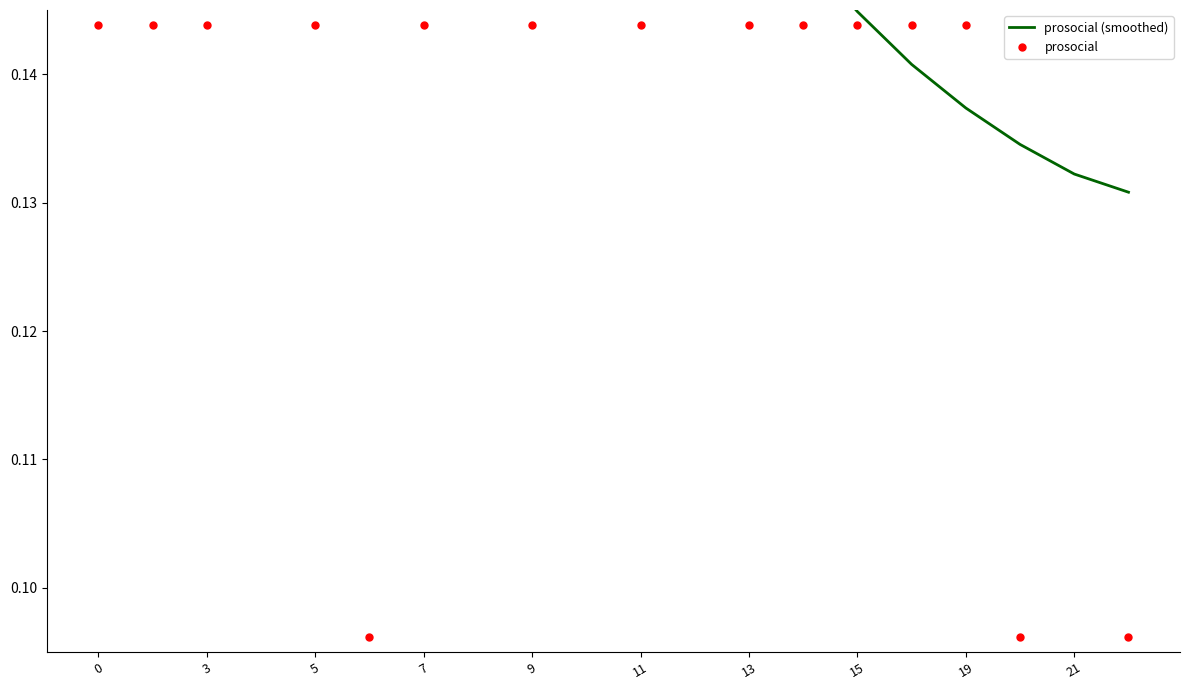

What is the total value across all series at 15?

0.3